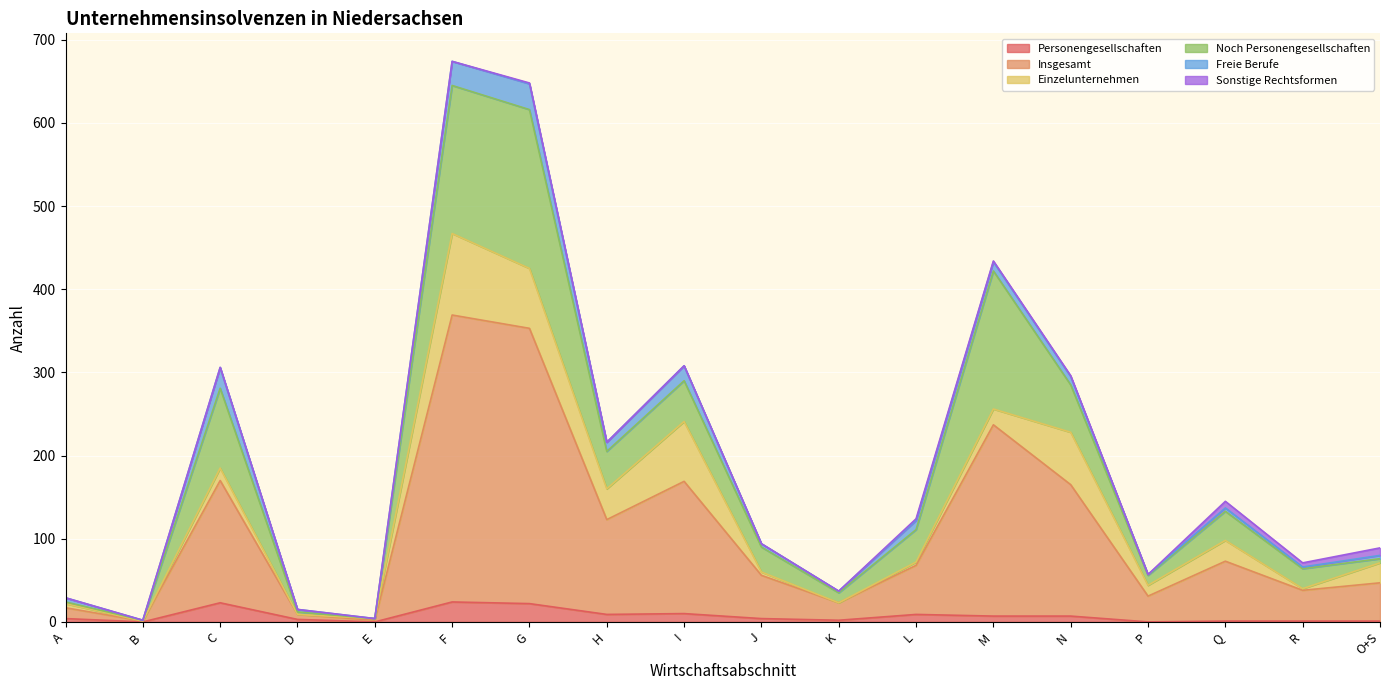

What are all the series names shown in the legend?

Personengesellschaften, Insgesamt, Einzelunternehmen, Noch Personengesellschaften, Freie Berufe, Sonstige Rechtsformen